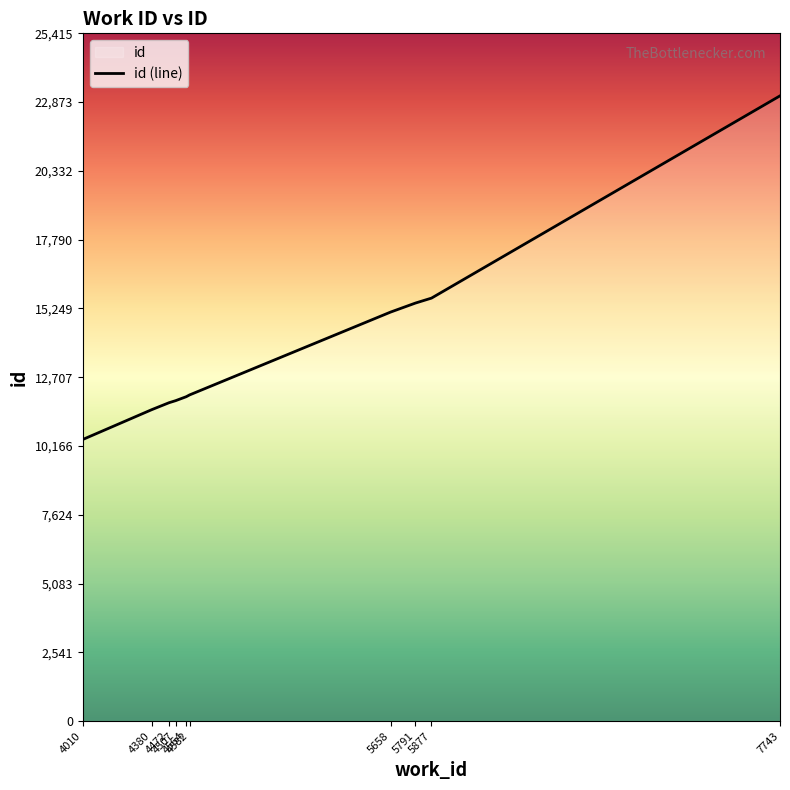

What is the sum of all values?

138857